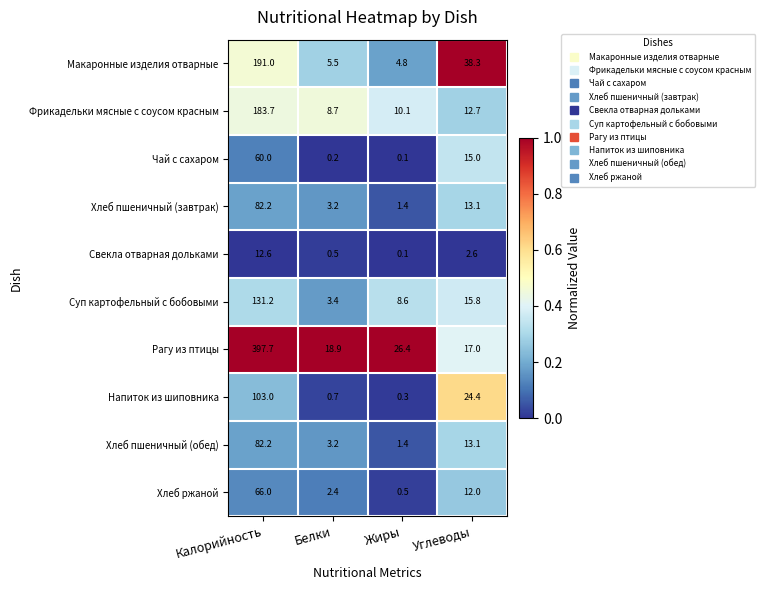

The Хлеб ржаной series shows 0.5 at Жиры. True or false?

True